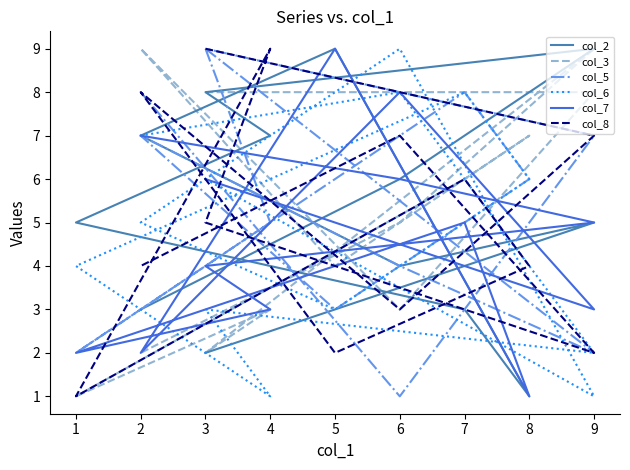

Does the chart have visible grid lines?

No